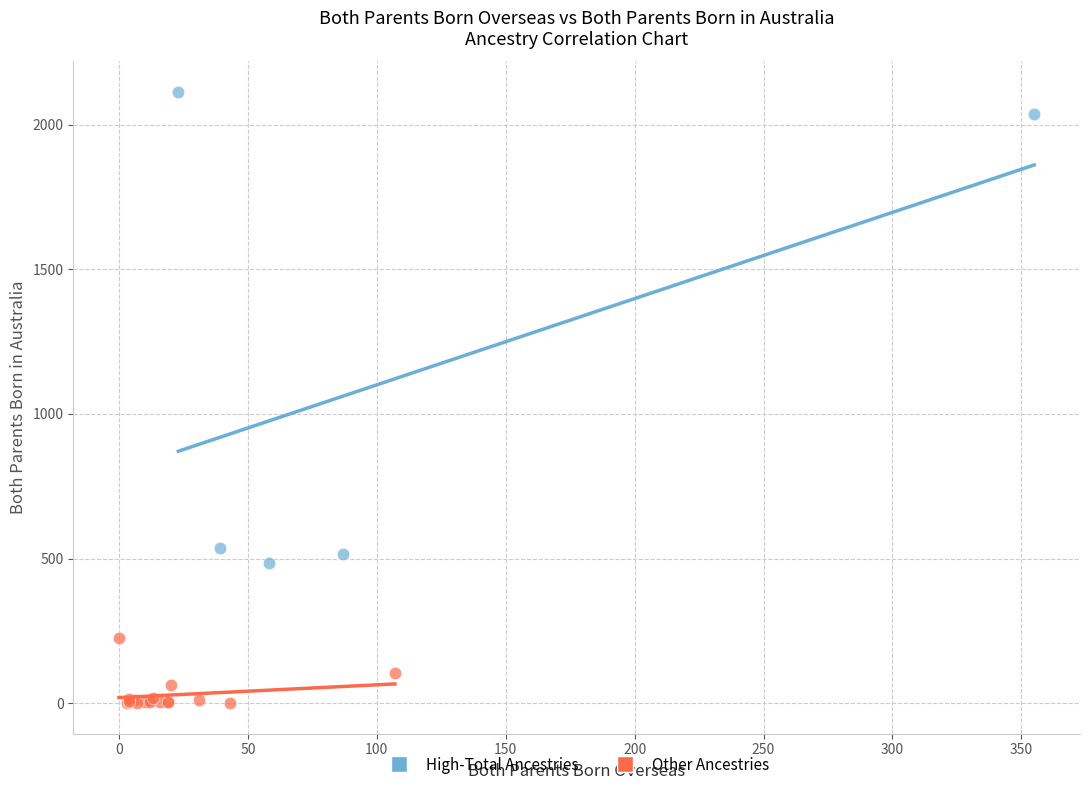

Which series contains the highest Y value?

High-Total Ancestries